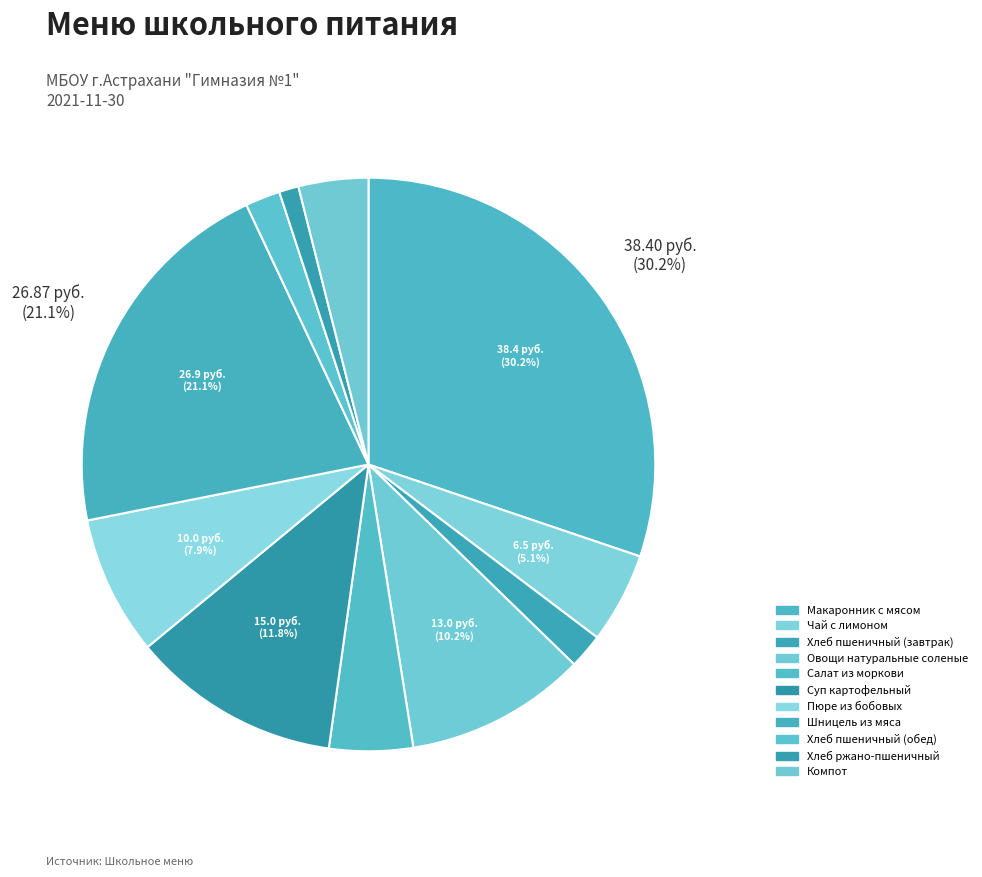

Which has a higher value, Шницель из мяса or Чай с лимоном?

Шницель из мяса